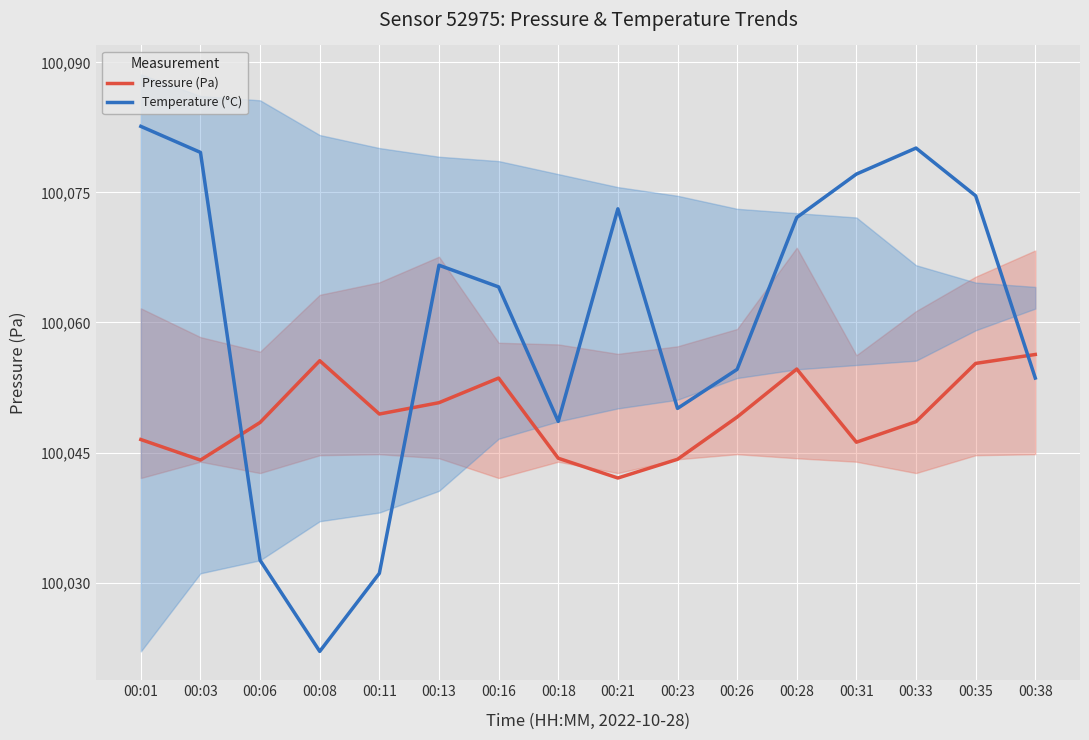

What value does the Pressure (Pa) series have at 00:21?

100042.1